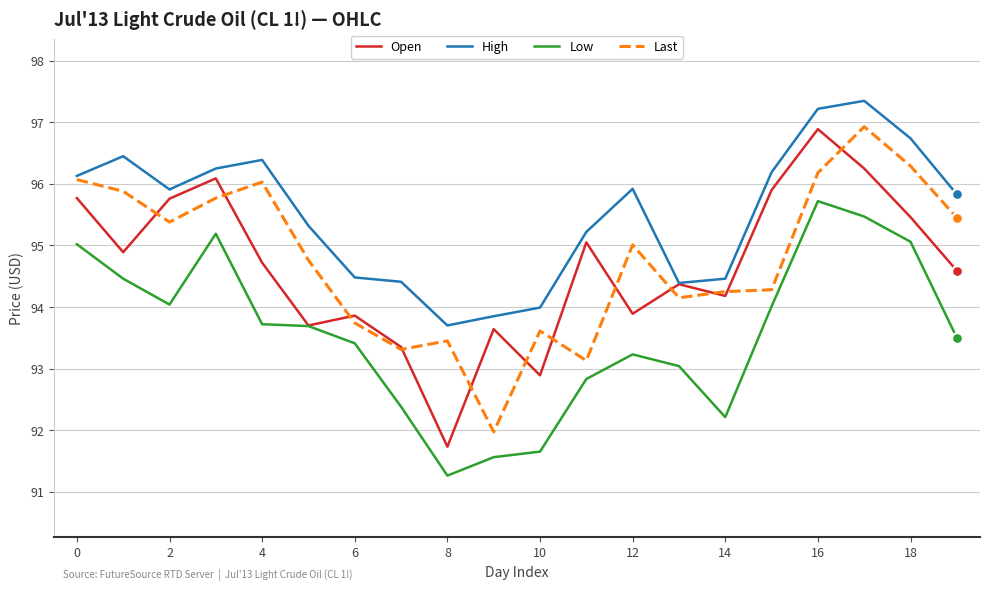

Which series has the largest total across all categories?

High